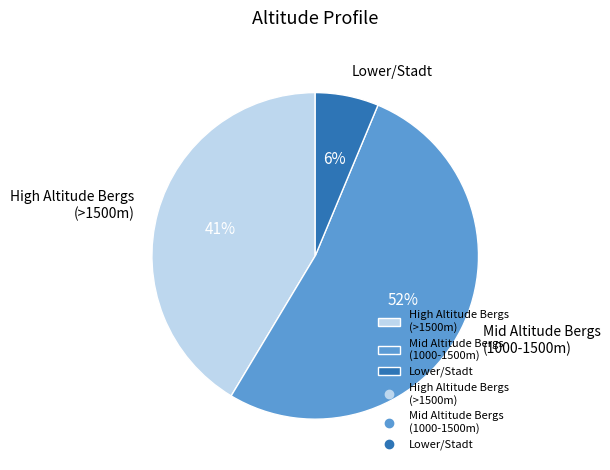

Combined, do Mid Altitude Bergs (1000-1500m) and High Altitude Bergs (>1500m) account for over 50%?

Yes